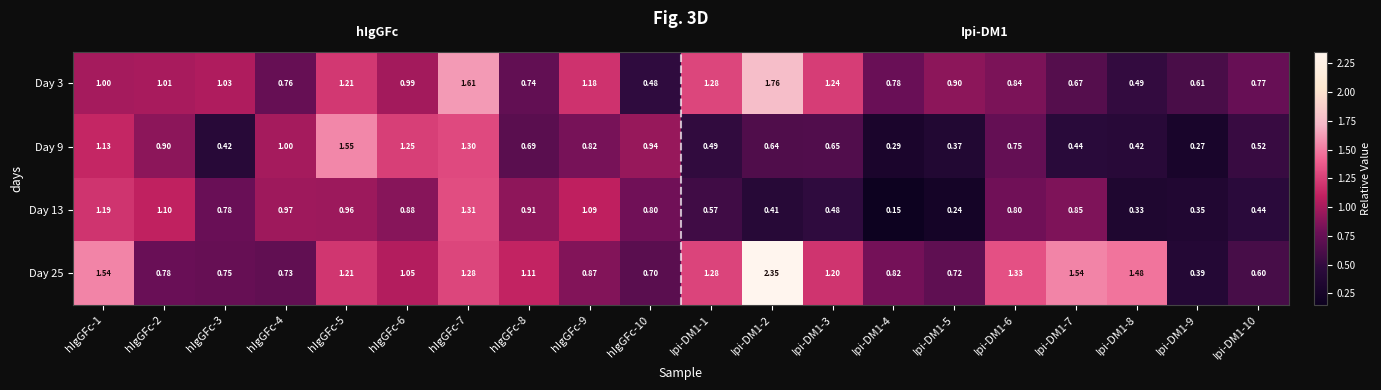

Is the value of Day 13 at hIgGFc-10 greater than the value of Day 25 at hIgGFc-3?

Yes